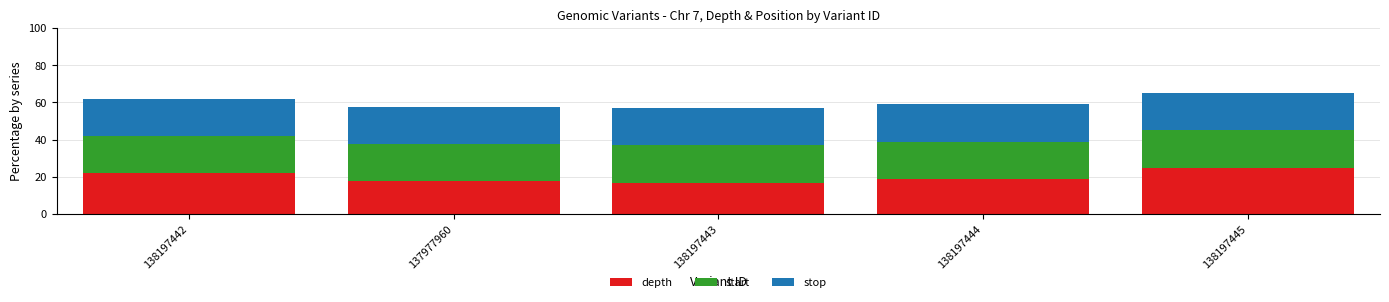

What is the sum of the depth values at 138197443 and 138197445?

41.7